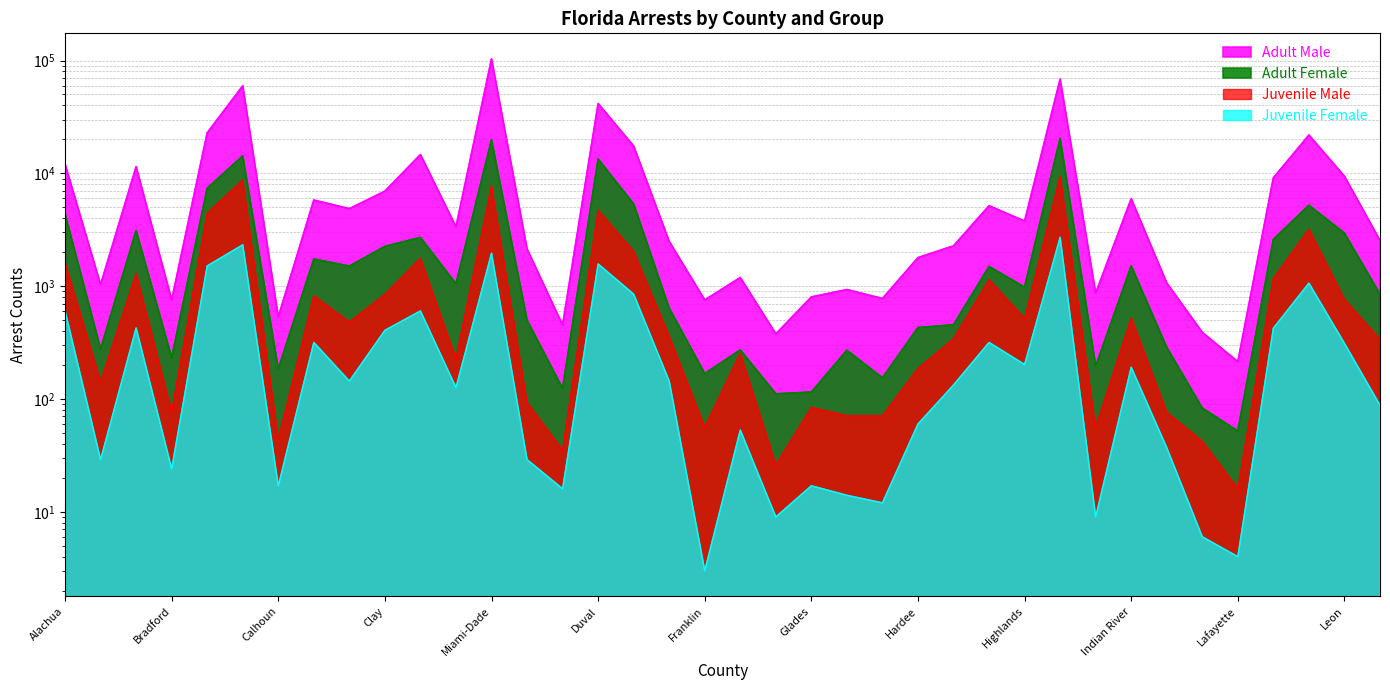

Where is Adult Female nearest to the value 10258?

Brevard